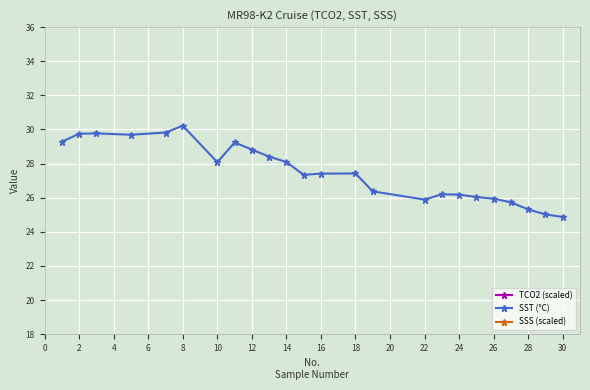

What is the maximum value shown in the chart?

14.7